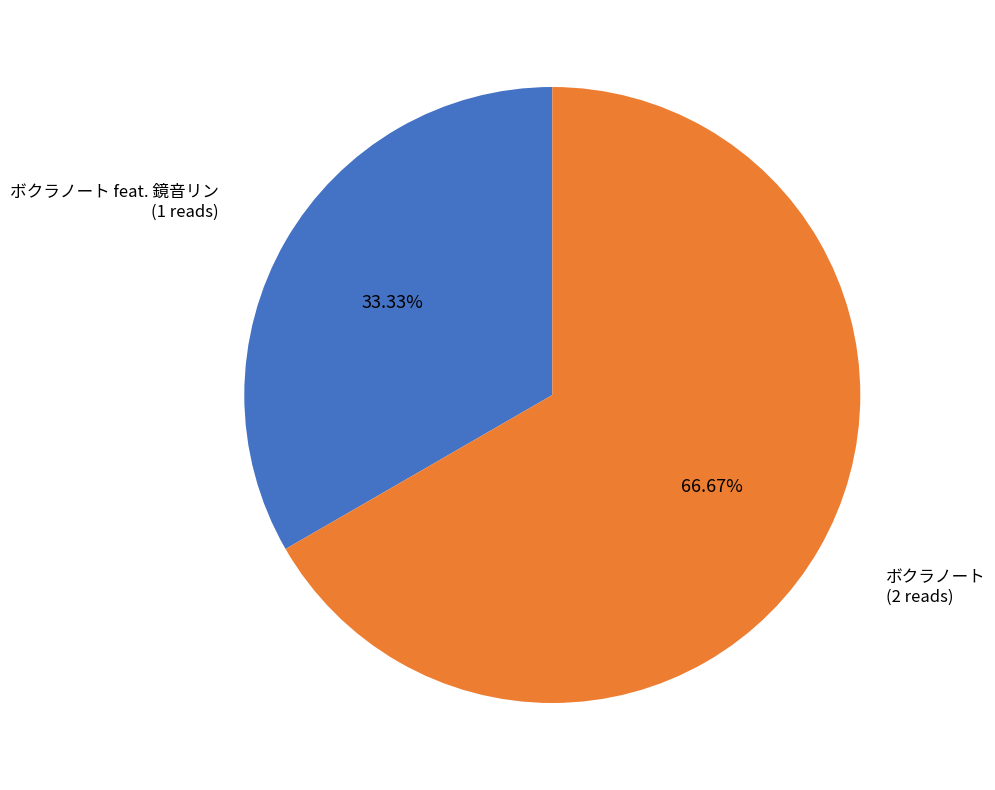

Which slice is the largest?

ボクラノート